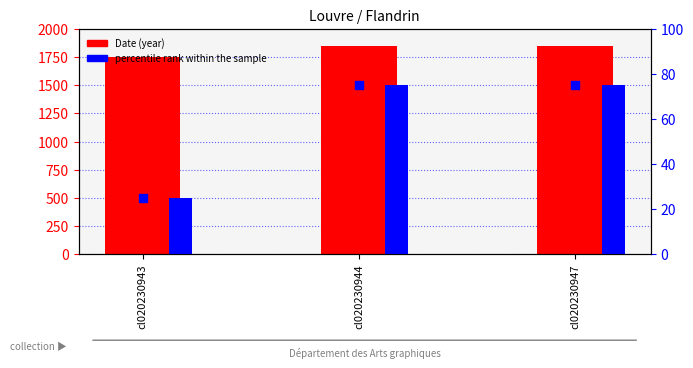

Which series has the largest total across all categories?

Date (year)